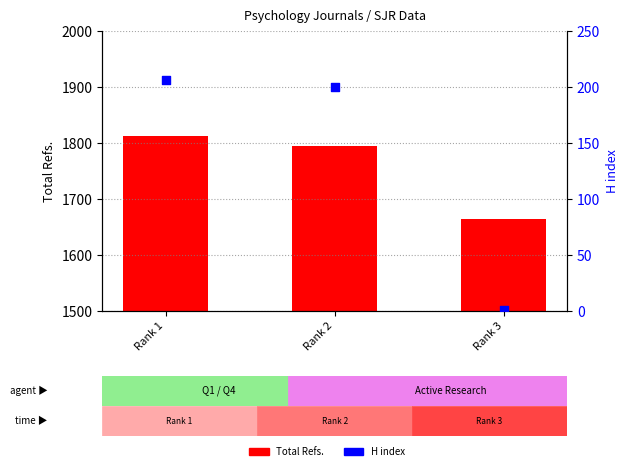

At which category is the sum across all series the highest?

Rank 1